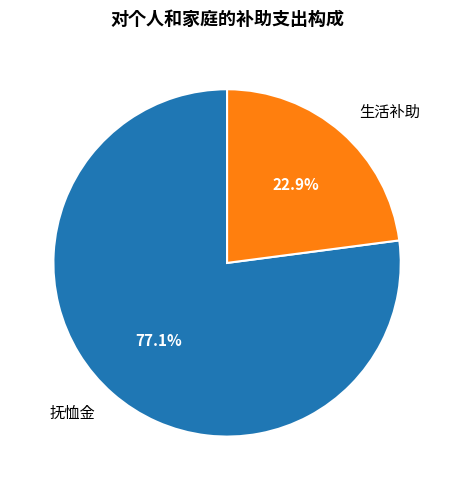

To the nearest percent, what percentage of the pie is 生活补助?

23%